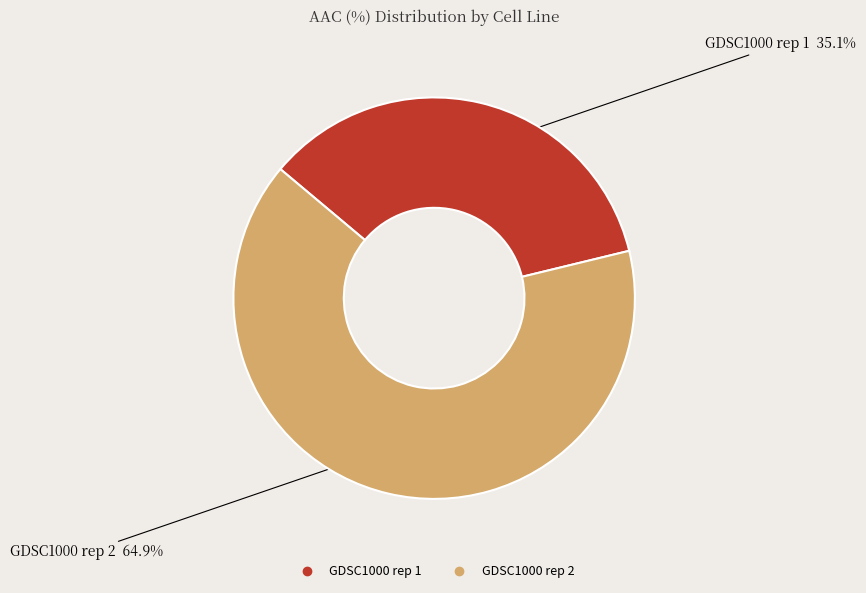

To the nearest percent, what is the difference between the largest and smallest slice percentages?

30%